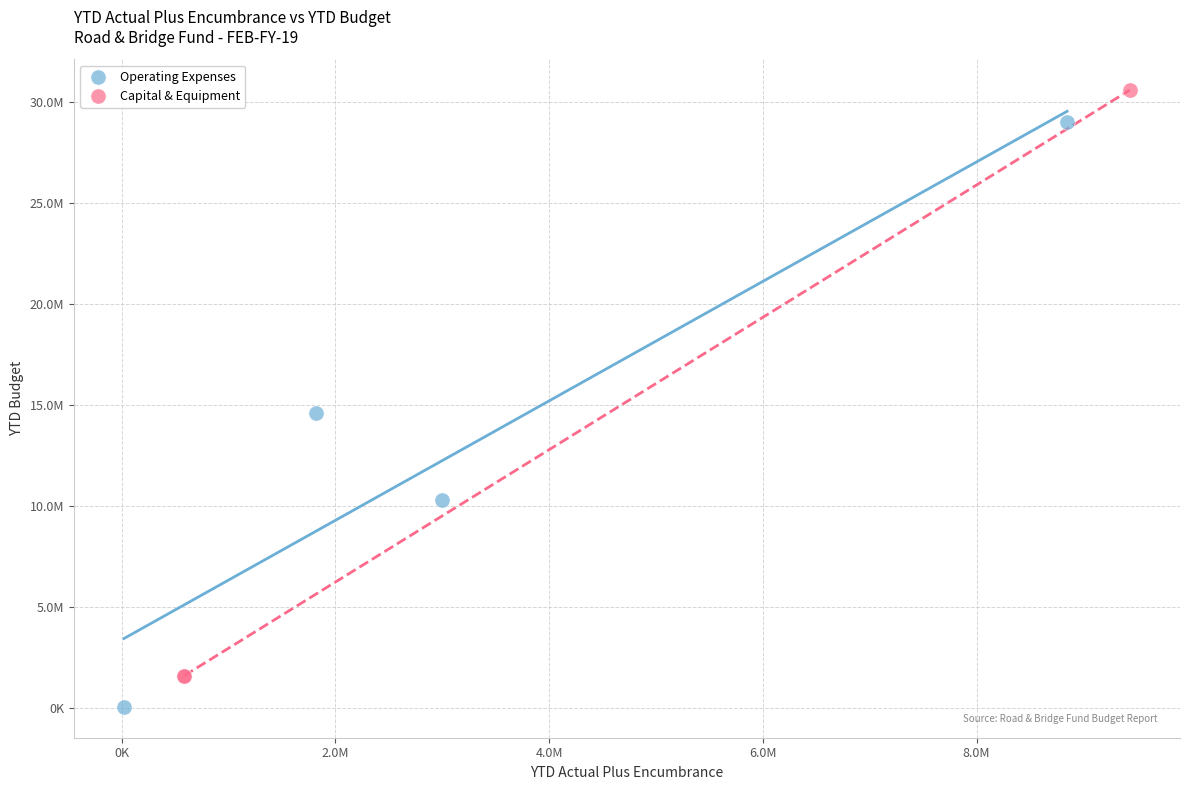

What are all the series names shown in the legend?

Operating Expenses, Capital & Equipment